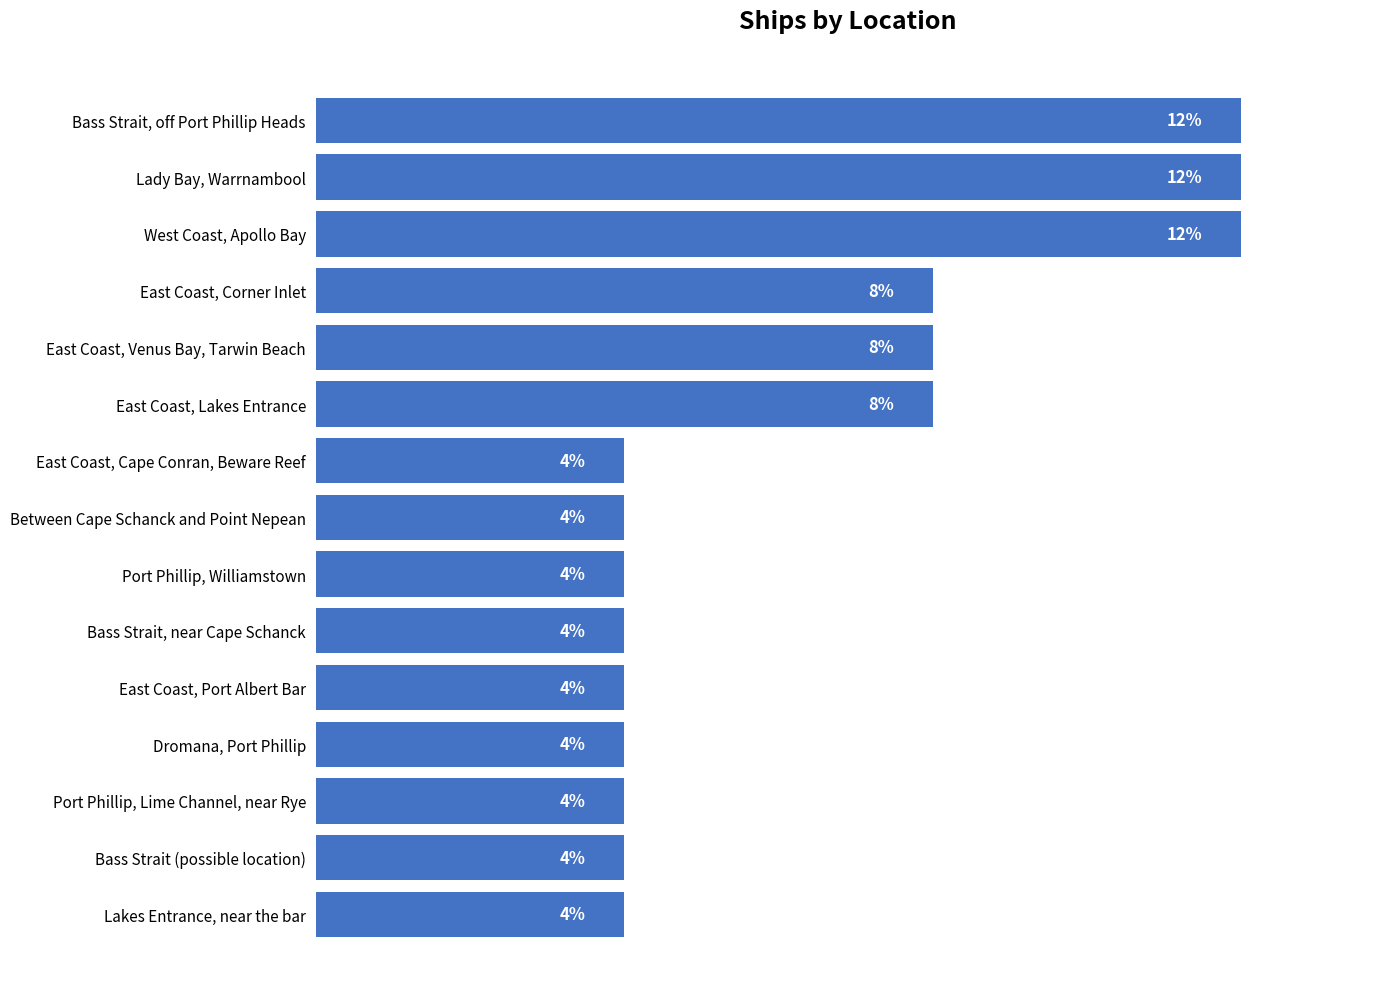

Between Port Phillip, Williamstown and East Coast, Venus Bay, Tarwin Beach, which is larger?

East Coast, Venus Bay, Tarwin Beach